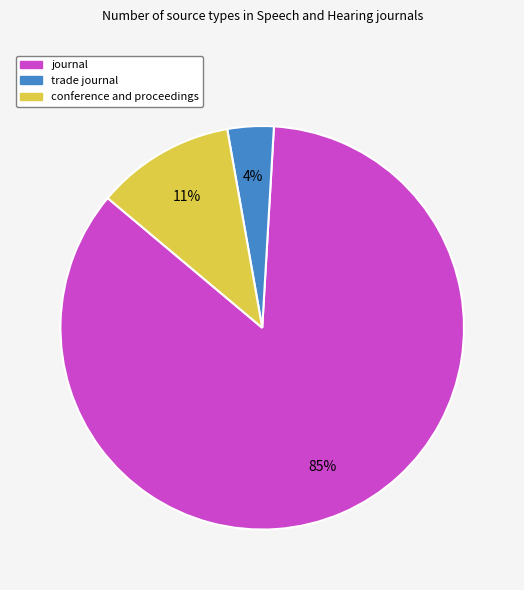

How many segments does this pie chart have?

3